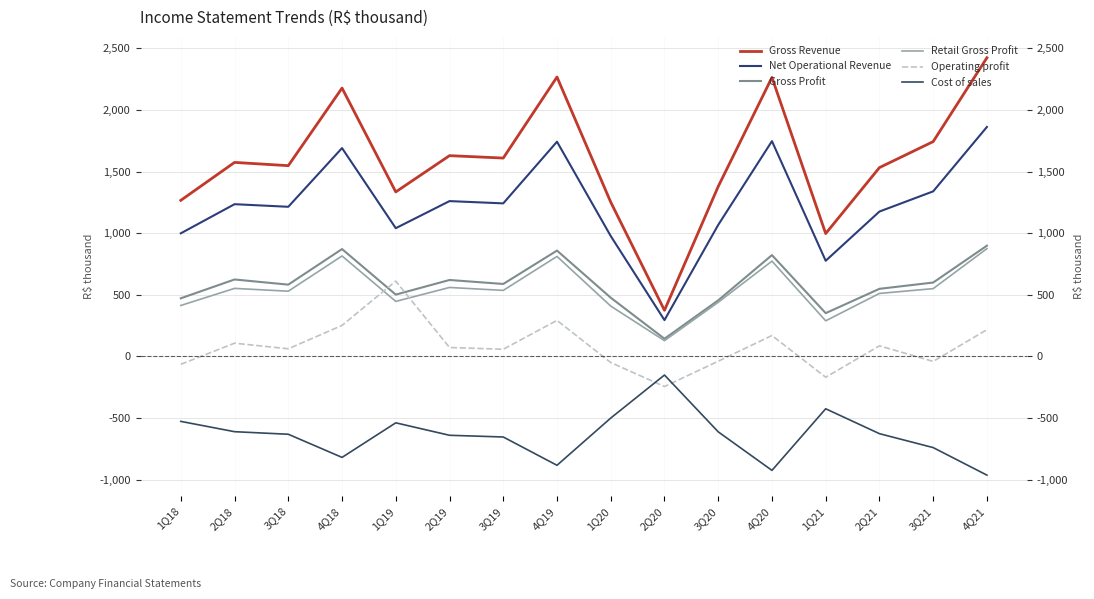

What is the average value of the Operating profit series?

82.4